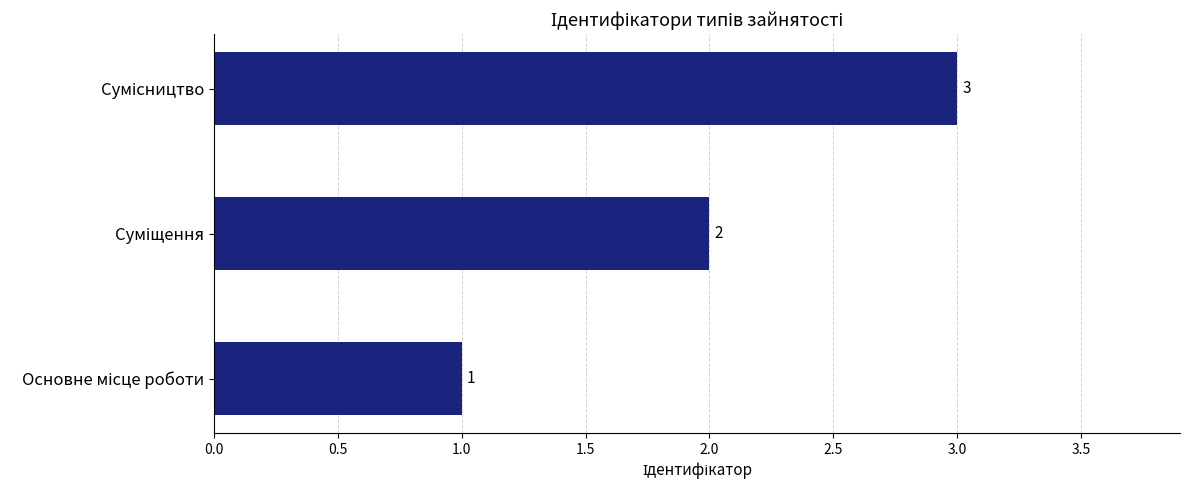

What is the maximum value shown in the chart?

3